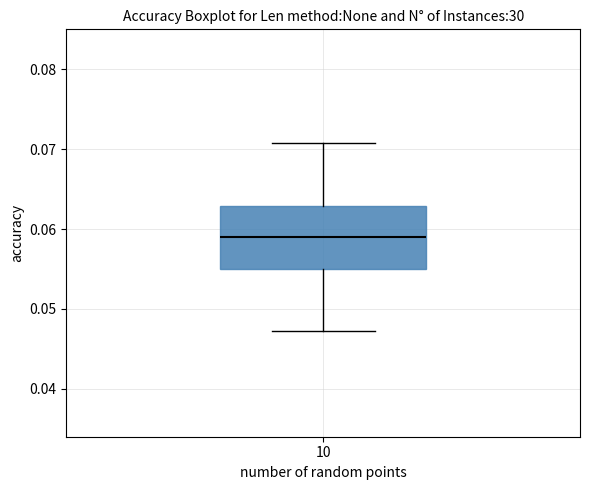

Transcribe this box plot: give where the median line is, the range the box spans, and where the two whiskers end, as read against the y-axis. The values are not printed on the chart, so give them approximately, as read against the axis.

median 0.059, box 0.055 to 0.063, whiskers 0.047 to 0.071